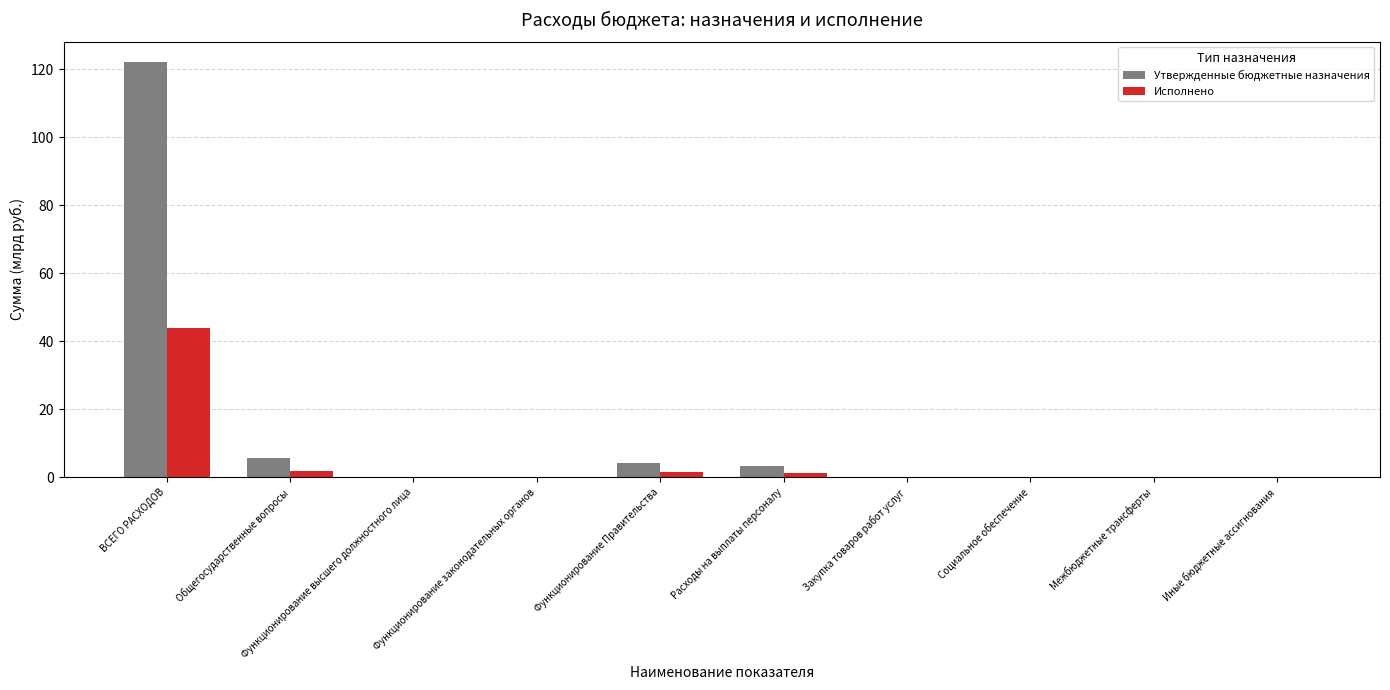

Is it true that Утвержденные бюджетные назначения equals 62.6 at Межбюджетные трансферты?

False